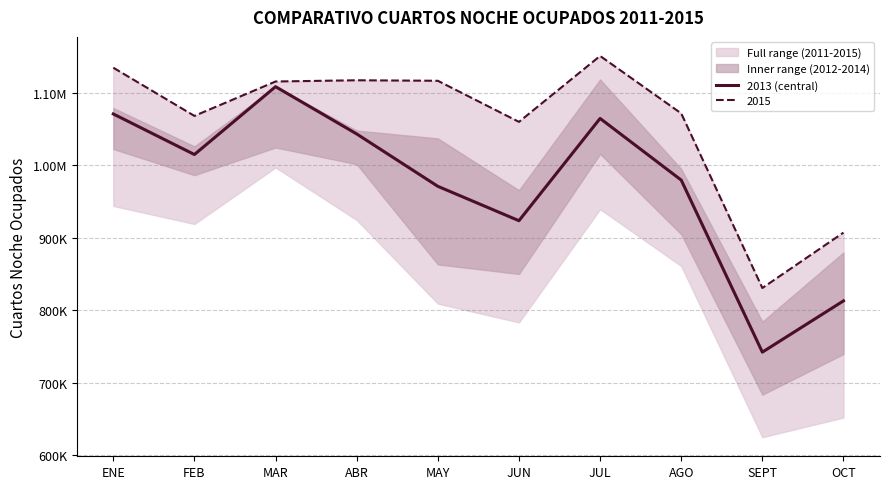

What is the label of the 4th point from the left?

ABR